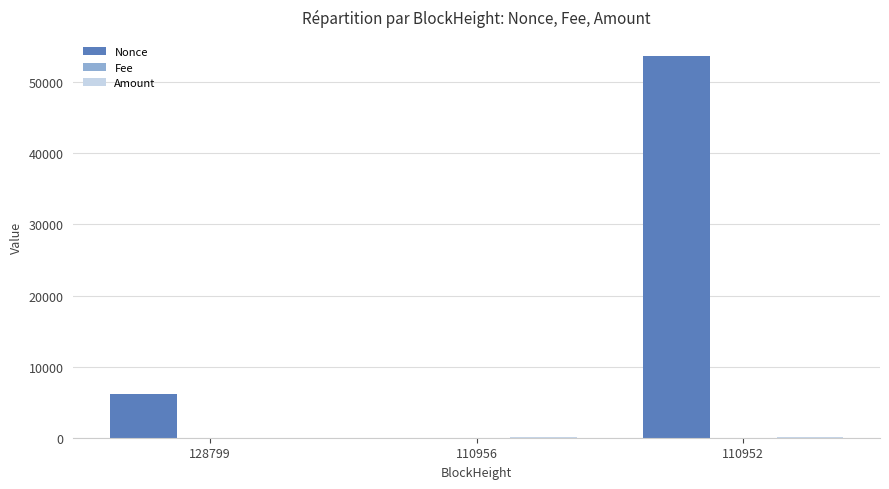

How many groups of bars are there?

3